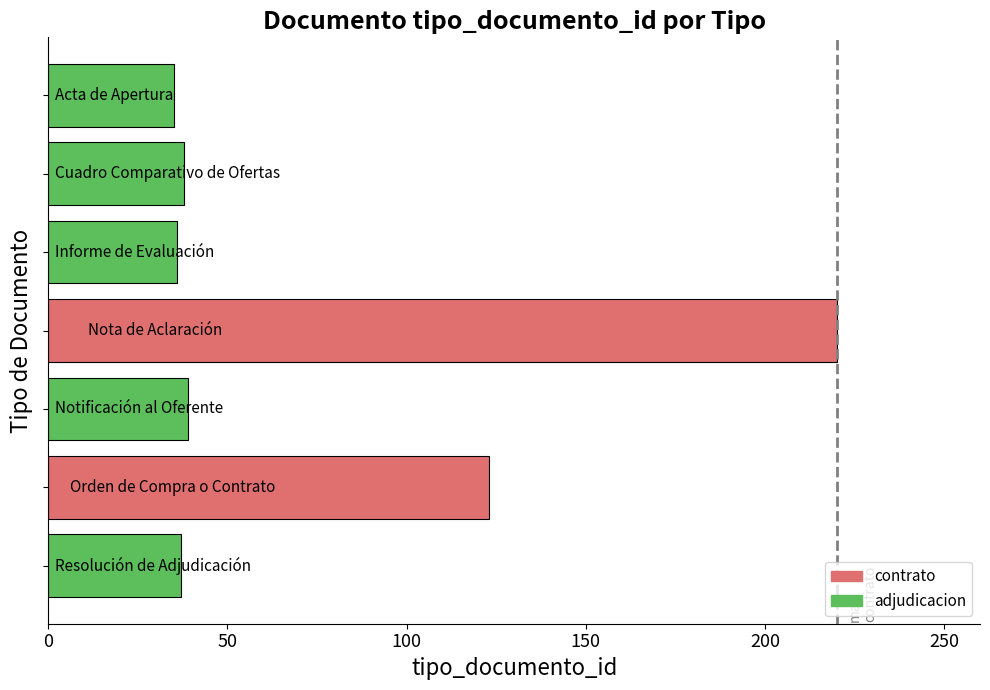

What is the value of the 2nd bar from the top?

38